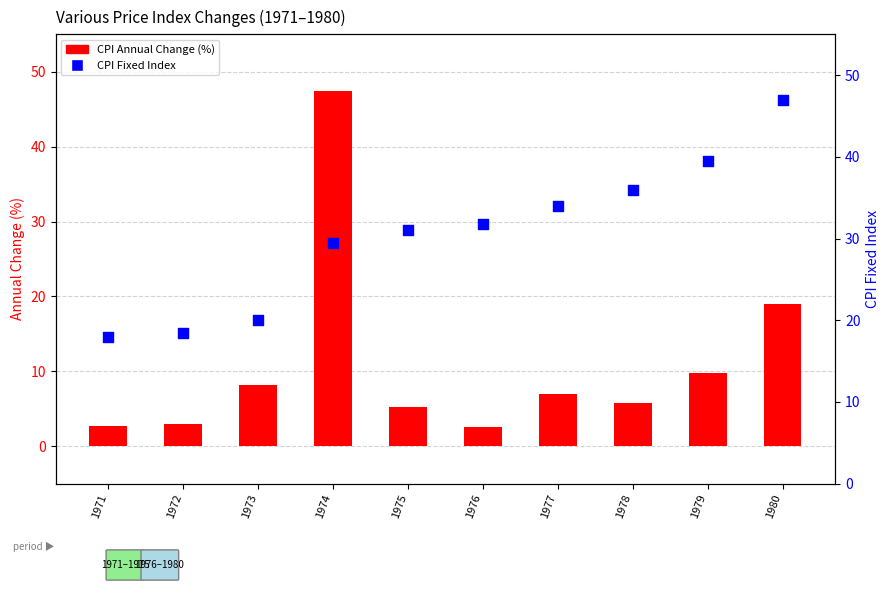

What is the total value across all series at 1980?

66.0